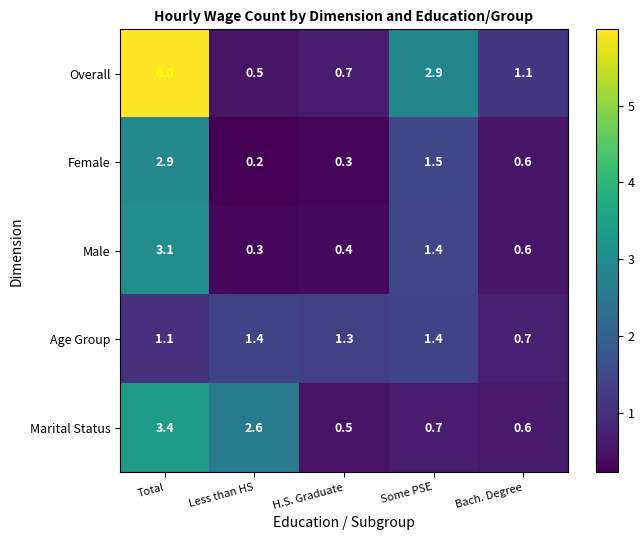

At Less than HS, list the series in order from largest to smallest.

Marital Status, Age Group, Overall, Male, Female